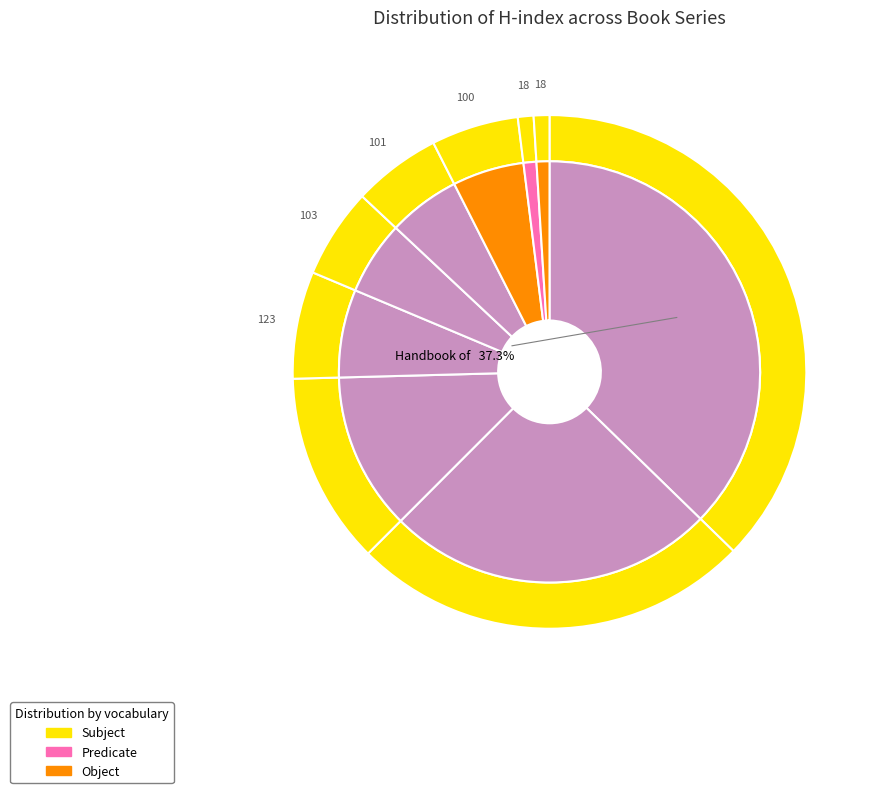

True or false: Process Metallurgy accounts for 1% of the total.

True